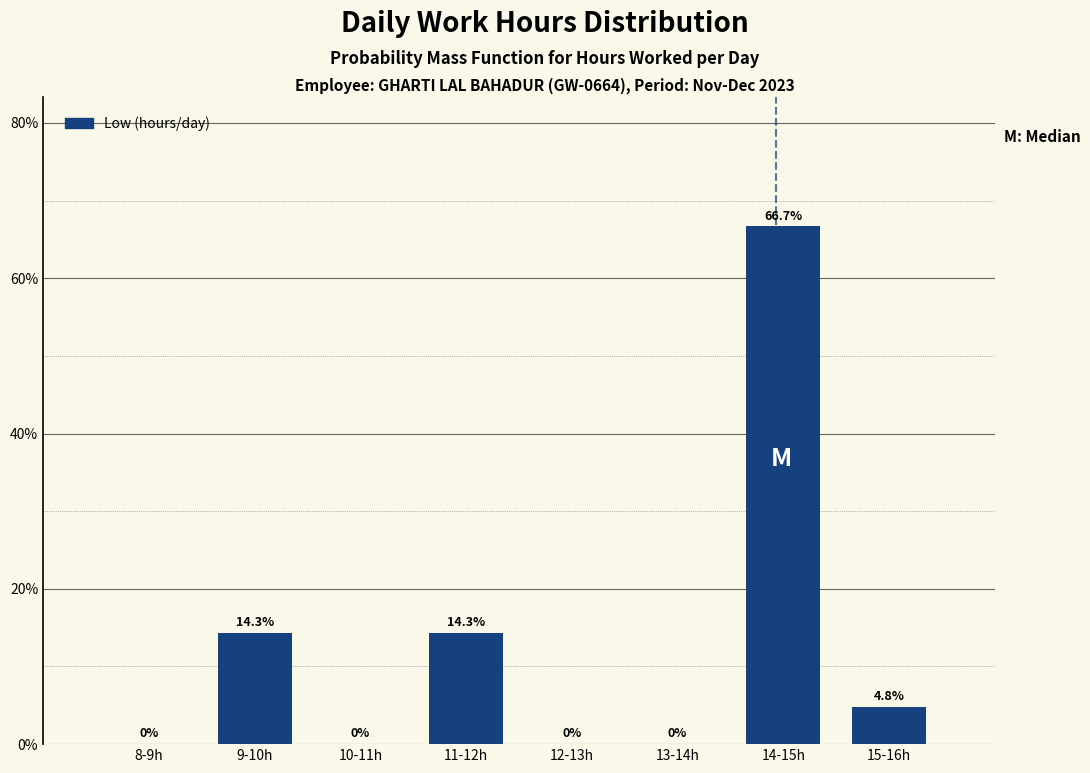

Reading left to right, list all the values displayed in this chart.

8-9h=0.0	9-10h=14.3	10-11h=0.0	11-12h=14.3	12-13h=0.0	13-14h=0.0	14-15h=66.7	15-16h=4.8